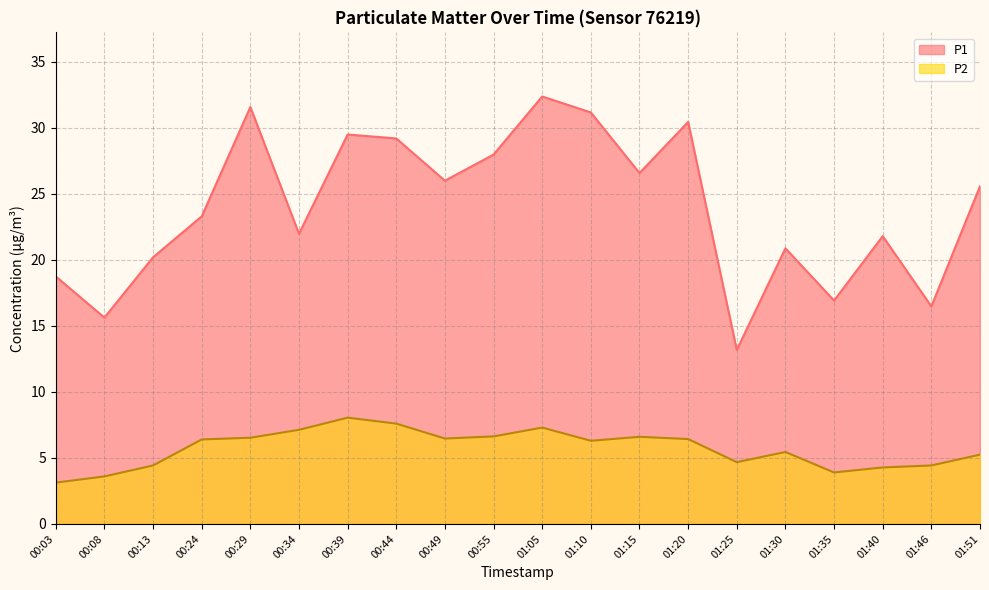

What are all the series names shown in the legend?

P1, P2